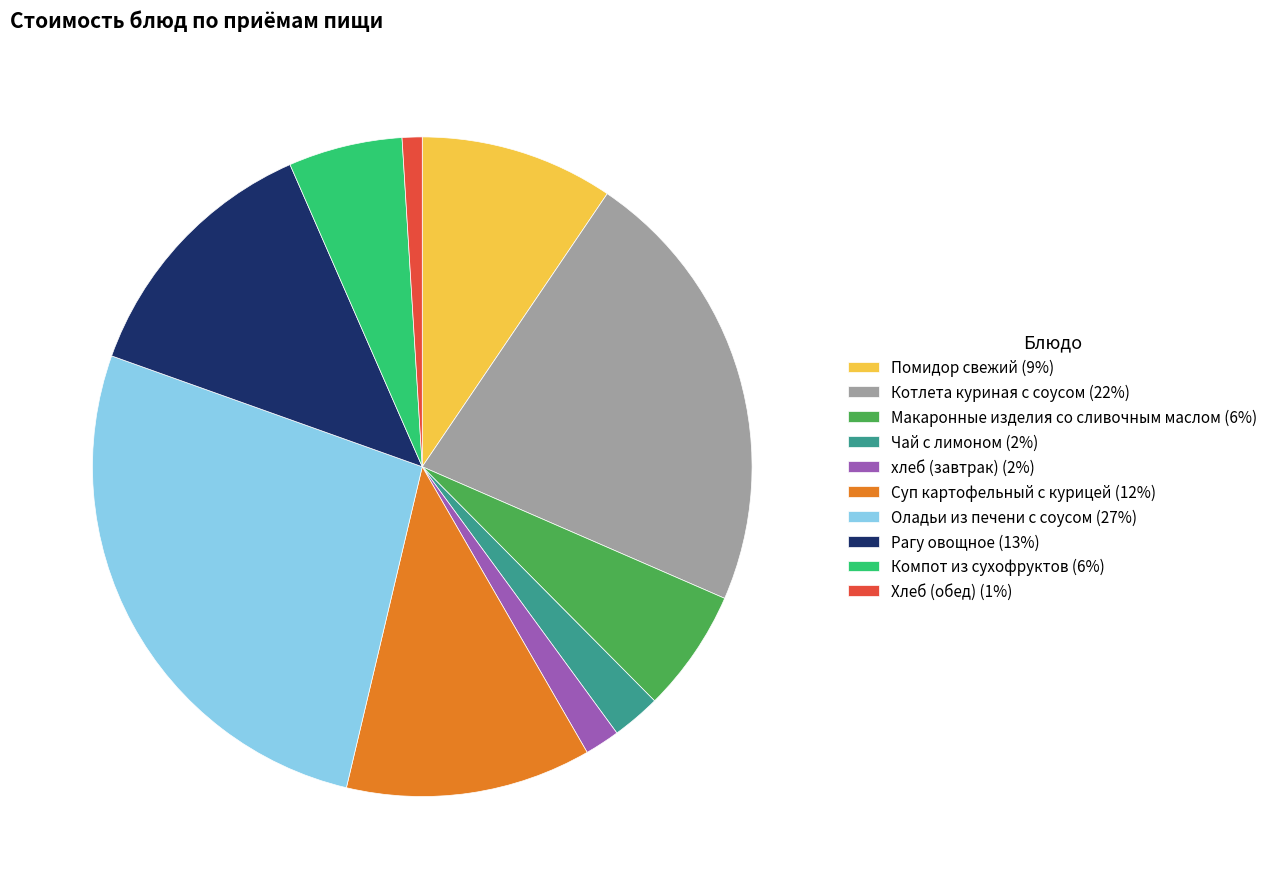

Is it true that хлеб (завтрак) is 2% of the pie?

True